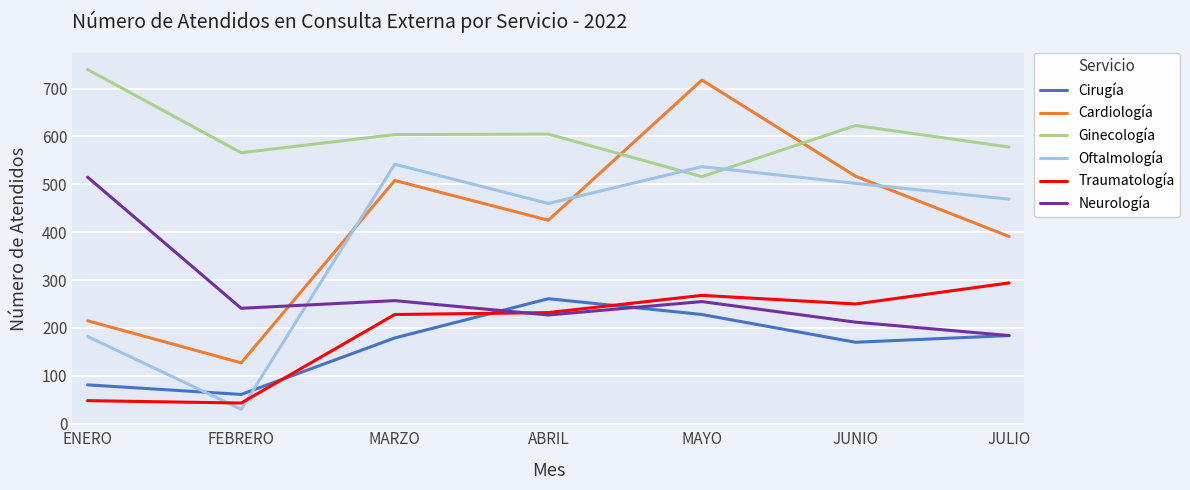

What are all the series names shown in the legend?

Cirugía, Cardiología, Ginecología, Oftalmología, Traumatología, Neurología